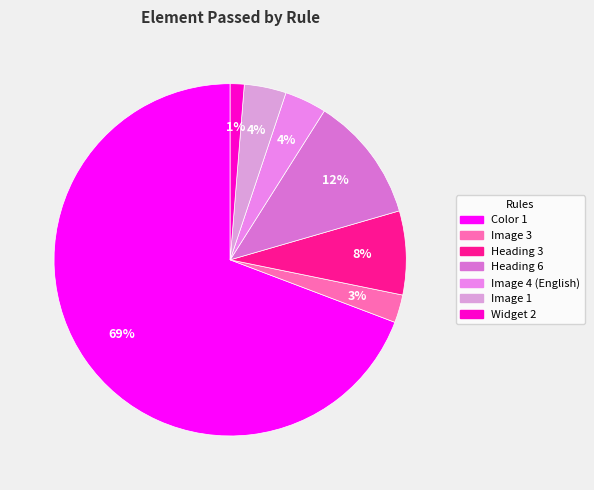

To the nearest percent, what percentage of the pie is Widget 2?

1%